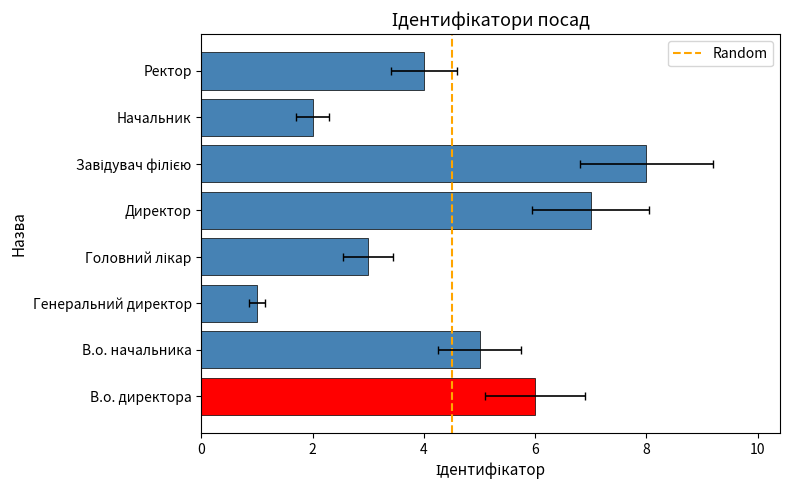

What is the value of the 8th bar from the left?

4